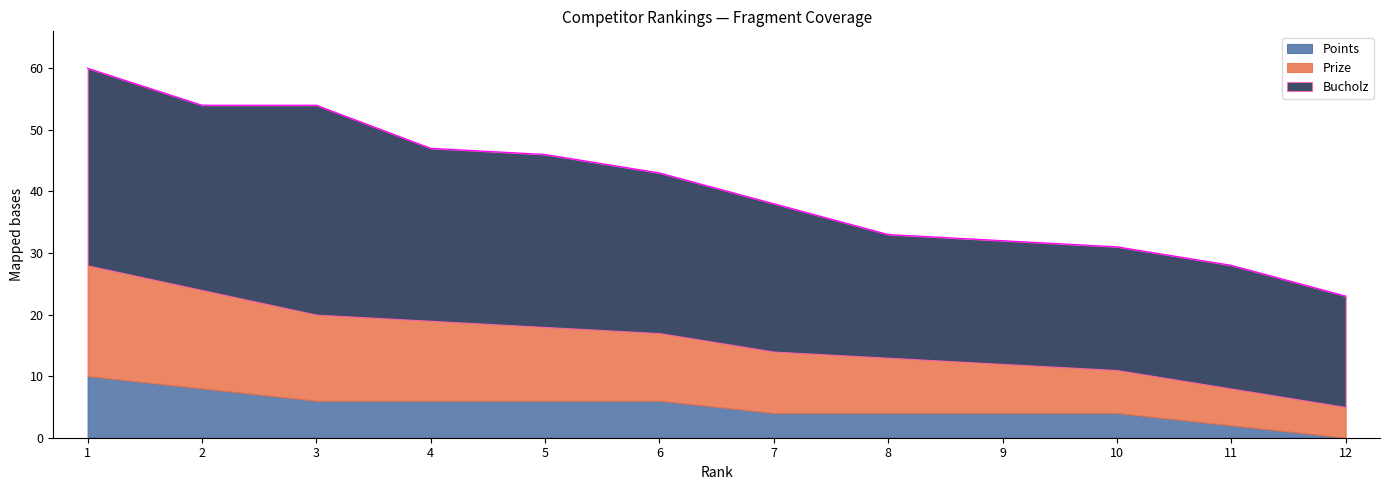

Which series has the largest total across all categories?

Bucholz